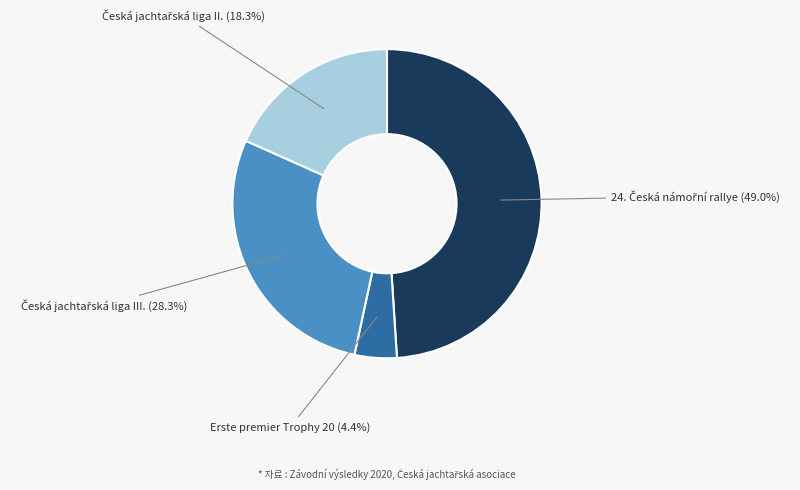

Does any single category account for the majority?

No